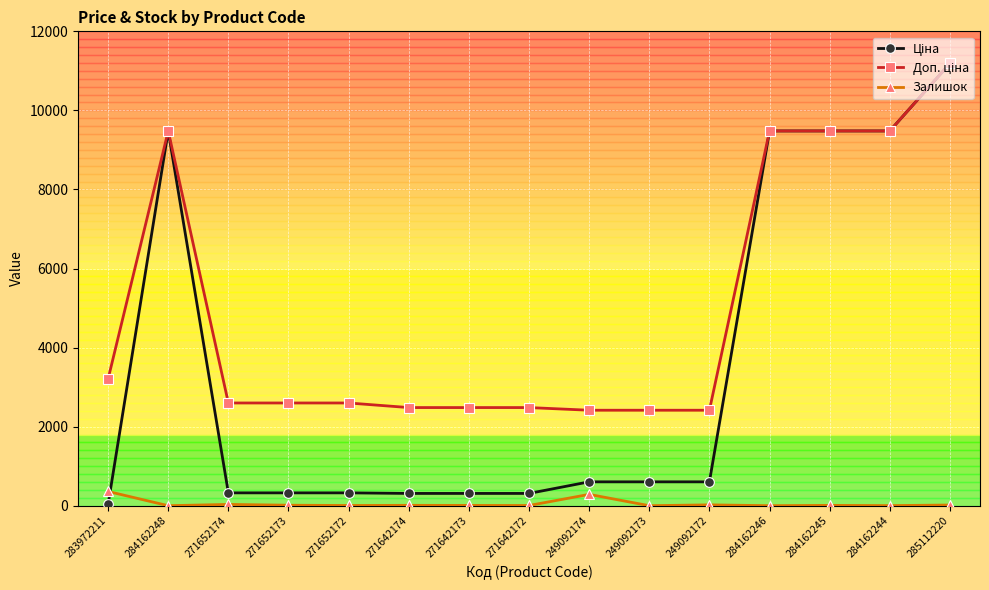

At how many categories does at least one series exceed 6857?

5